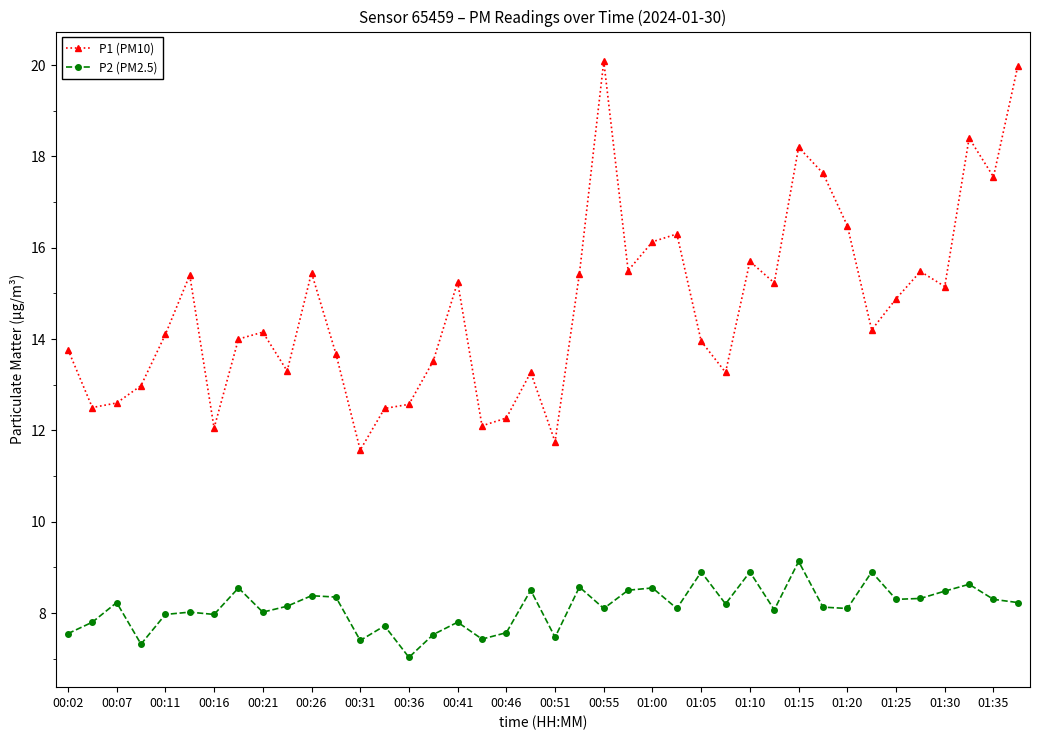

True or false: P2 (PM2.5) and P1 (PM10) cross at least once.

False